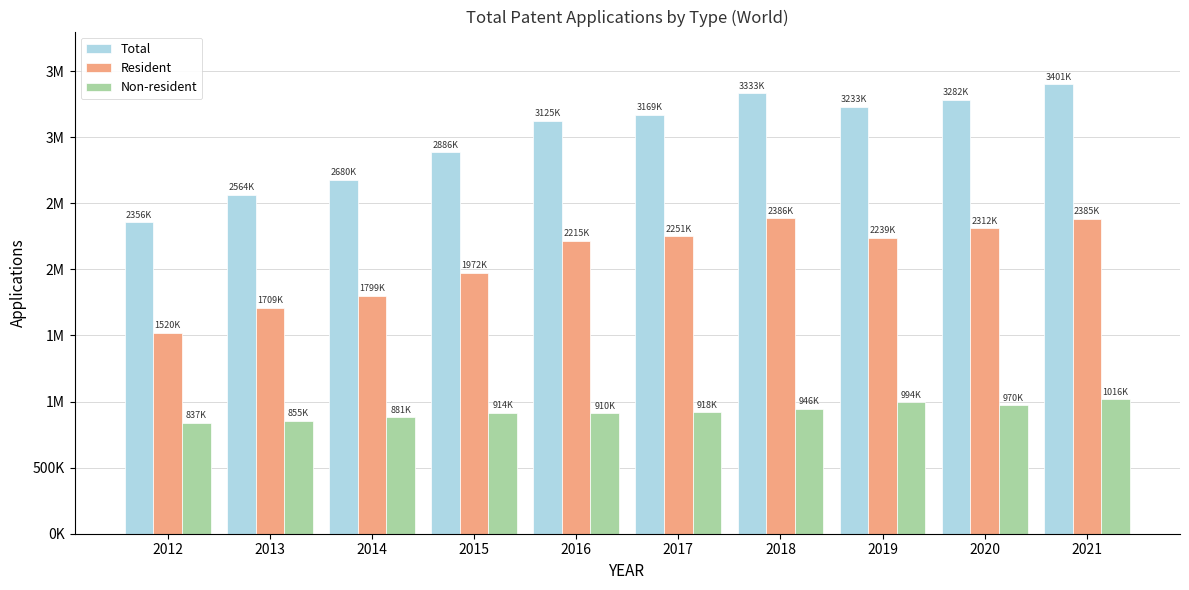

Rank the categories by Non-resident value from highest to lowest.

2021, 2019, 2020, 2018, 2017, 2015, 2016, 2014, 2013, 2012